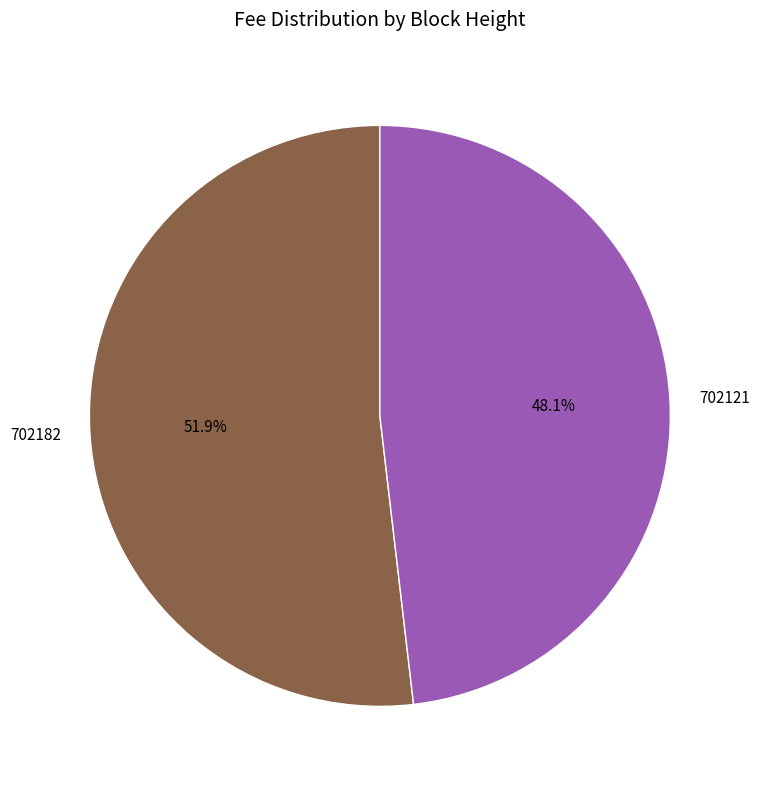

What percentage is the 702182 slice, to the nearest percent?

52%